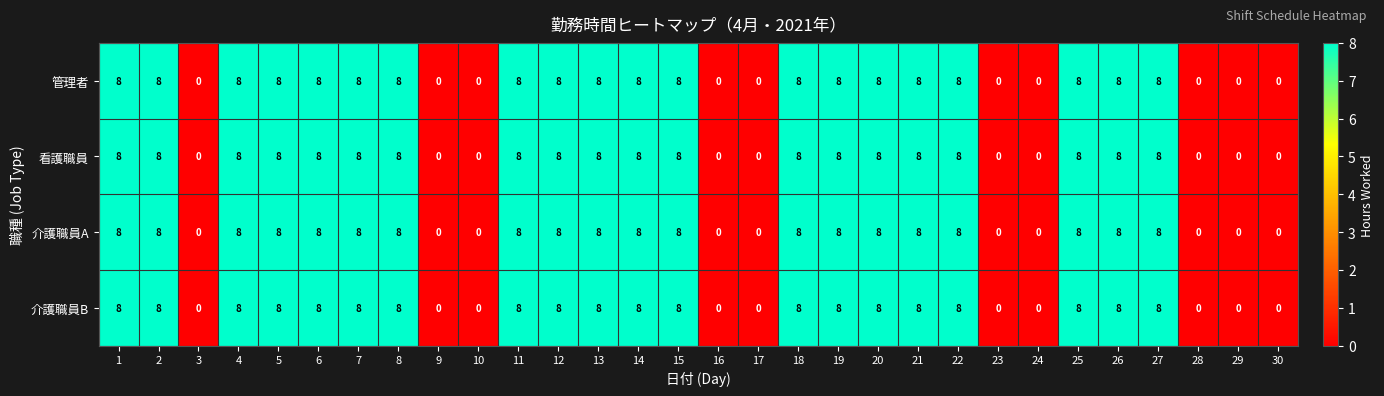

What is the total value across all series at 15?

32